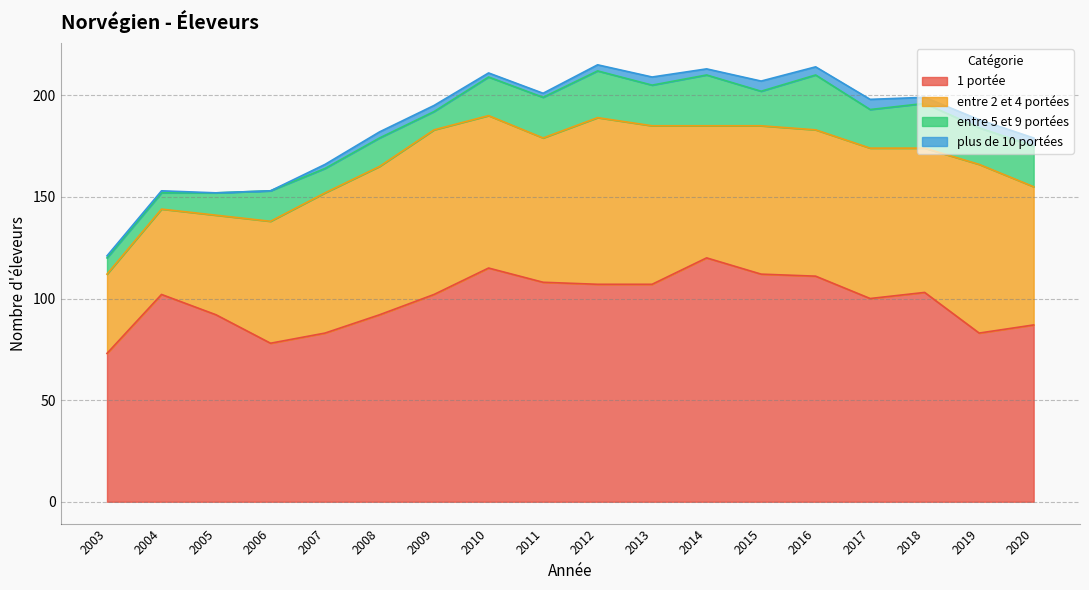

What is the spread (max minus min) of values at 2012?

104